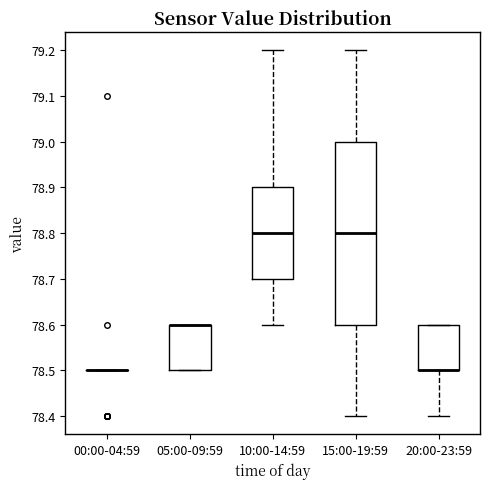

Reading left to right, read every box against the y-axis: the position of its median line, the range the box covers, and the ends of its whiskers. The values are not printed on the chart, so give them approximately, as read against the axis.

00:00-04:59: box collapsed to a line at 78.5, whiskers 78.5 to 78.5
05:00-09:59: median 78.6 (drawn on the box's upper edge), box 78.5 to 78.6, whiskers 78.5 to 78.6
10:00-14:59: median 78.8, box 78.7 to 78.9, whiskers 78.6 to 79.2
15:00-19:59: median 78.8, box 78.6 to 79.0, whiskers 78.4 to 79.2
20:00-23:59: median 78.5 (drawn on the box's lower edge), box 78.5 to 78.6, whiskers 78.4 to 78.6